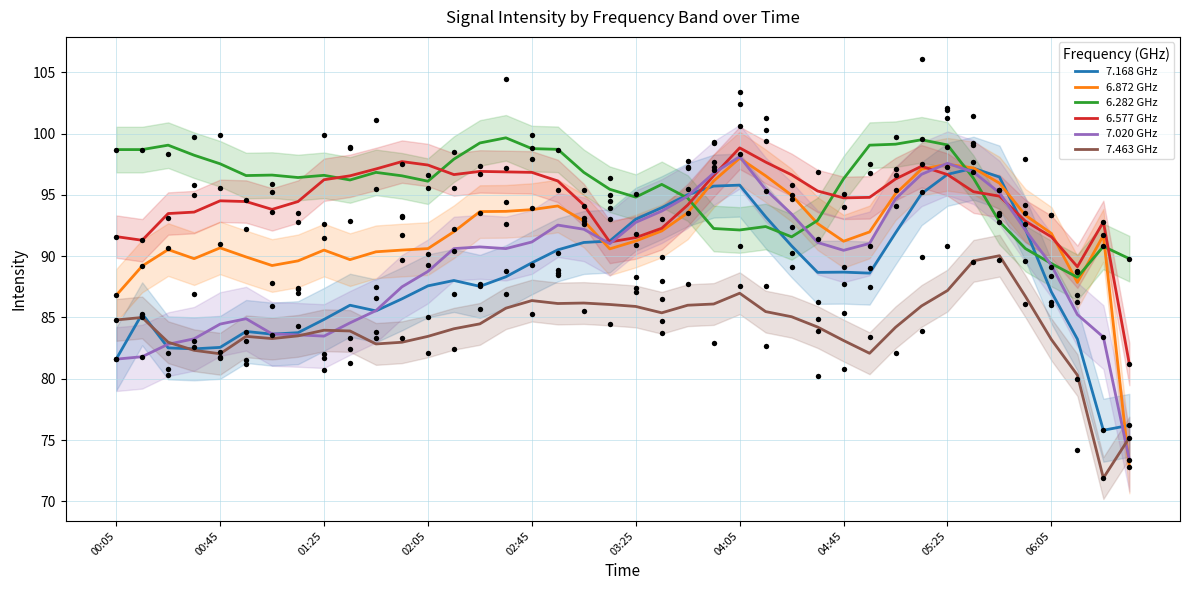

Which series has the largest total across all categories?

6.282 GHz